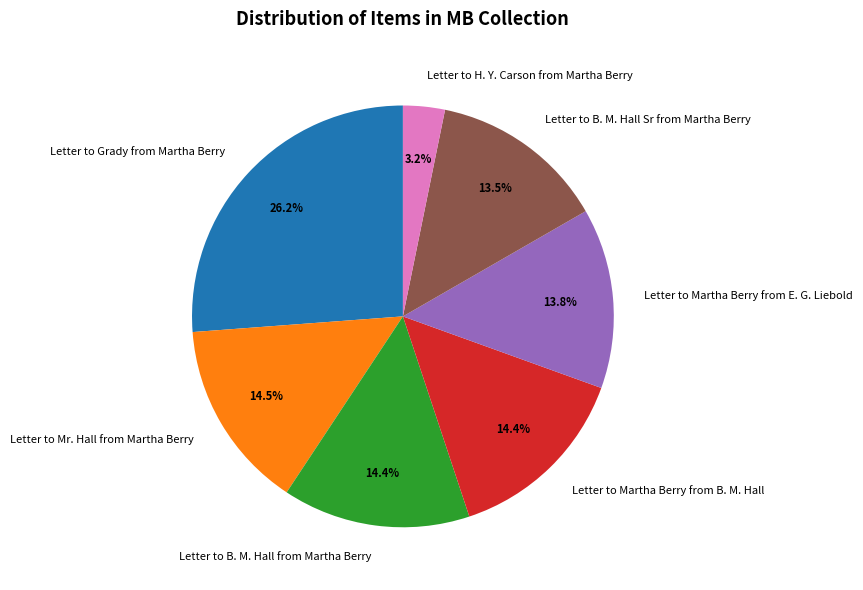

What is the smallest slice in the pie chart?

Letter to H. Y. Carson from Martha Berry